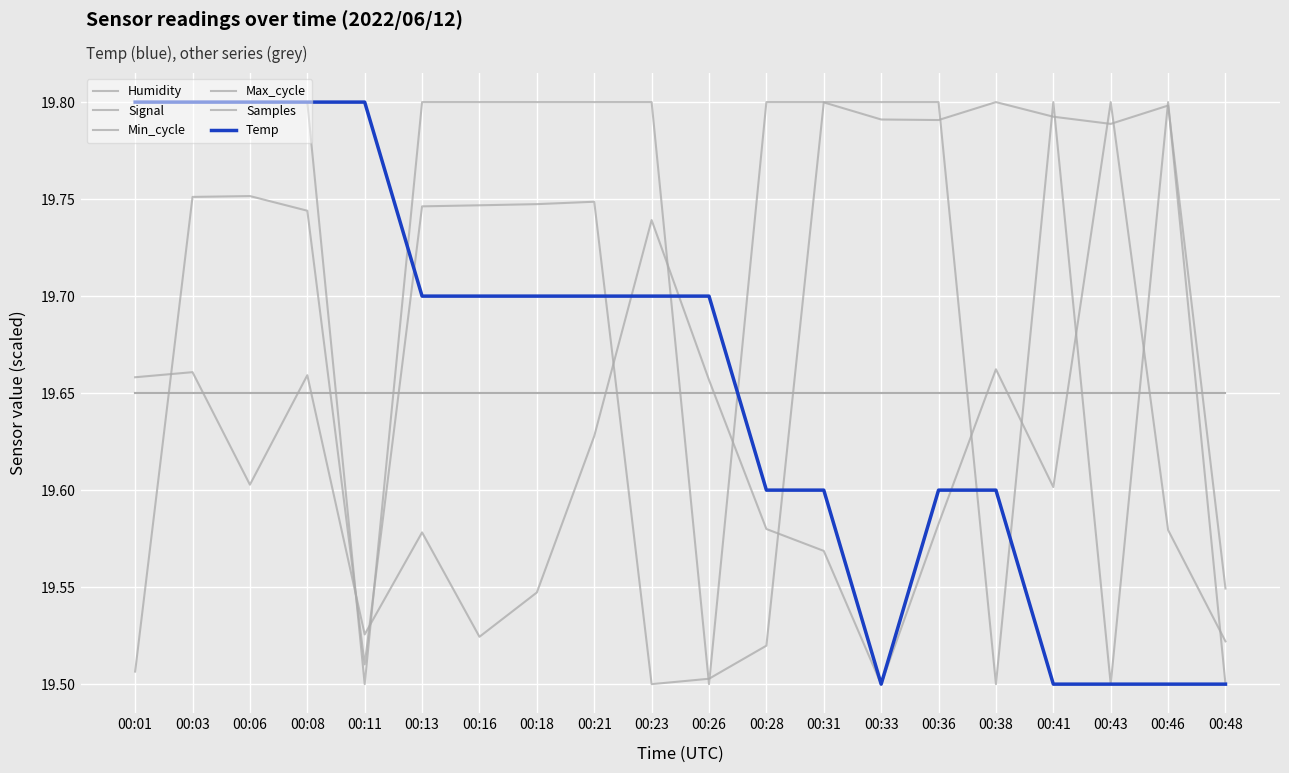

Reading right to left, list all the values displayed in this chart.

Humidity: 00:48=19.6	00:46=19.6	00:43=19.6	00:41=19.6	00:38=19.6	00:36=19.6	00:33=19.6	00:31=19.6	00:28=19.6	00:26=19.6	00:23=19.6	00:21=19.6	00:18=19.6	00:16=19.6	00:13=19.6	00:11=19.6	00:08=19.6	00:06=19.6	00:03=19.6	00:01=19.6
Signal: 00:48=19.5	00:46=19.8	00:43=19.5	00:41=19.8	00:38=19.5	00:36=19.8	00:33=19.8	00:31=19.8	00:28=19.8	00:26=19.5	00:23=19.8	00:21=19.8	00:18=19.8	00:16=19.8	00:13=19.8	00:11=19.5	00:08=19.8	00:06=19.8	00:03=19.8	00:01=19.8
Min_cycle: 00:48=19.6	00:46=19.6	00:43=19.6	00:41=19.6	00:38=19.6	00:36=19.6	00:33=19.6	00:31=19.6	00:28=19.6	00:26=19.6	00:23=19.6	00:21=19.6	00:18=19.6	00:16=19.6	00:13=19.6	00:11=19.6	00:08=19.6	00:06=19.6	00:03=19.6	00:01=19.6
Max_cycle: 00:48=19.5	00:46=19.6	00:43=19.8	00:41=19.6	00:38=19.7	00:36=19.6	00:33=19.5	00:31=19.6	00:28=19.6	00:26=19.7	00:23=19.7	00:21=19.6	00:18=19.5	00:16=19.5	00:13=19.6	00:11=19.5	00:08=19.7	00:06=19.6	00:03=19.7	00:01=19.7
Samples: 00:48=19.5	00:46=19.8	00:43=19.8	00:41=19.8	00:38=19.8	00:36=19.8	00:33=19.8	00:31=19.8	00:28=19.5	00:26=19.5	00:23=19.5	00:21=19.7	00:18=19.7	00:16=19.7	00:13=19.7	00:11=19.5	00:08=19.7	00:06=19.8	00:03=19.8	00:01=19.5
Temp: 00:48=19.5	00:46=19.5	00:43=19.5	00:41=19.5	00:38=19.6	00:36=19.6	00:33=19.5	00:31=19.6	00:28=19.6	00:26=19.7	00:23=19.7	00:21=19.7	00:18=19.7	00:16=19.7	00:13=19.7	00:11=19.8	00:08=19.8	00:06=19.8	00:03=19.8	00:01=19.8